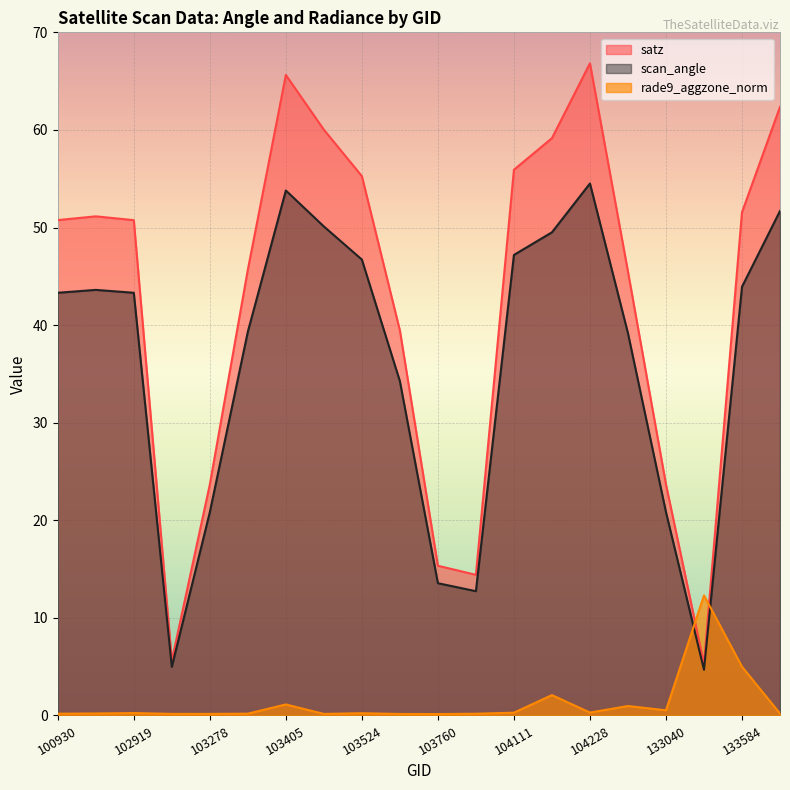

At which label is rade9_aggzone_norm closest to 6?

133584